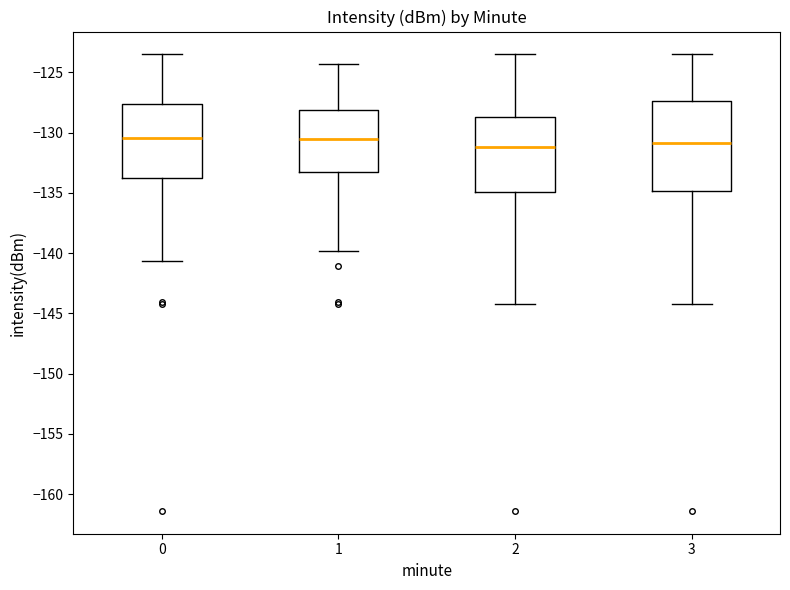

Reading left to right, transcribe this box plot: for each box, give where its median line is, the range the box spans, and where its two whiskers end, as read against the y-axis. The values are not printed on the chart, so give them approximately, as read against the axis.

0: median -130.5, box -133.5 to -127.5, whiskers -140.5 to -123.5
1: median -130.5, box -133.5 to -128.0, whiskers -140.0 to -124.5
2: median -131.0, box -135.0 to -128.5, whiskers -144.0 to -123.5
3: median -131.0, box -135.0 to -127.5, whiskers -144.0 to -123.5